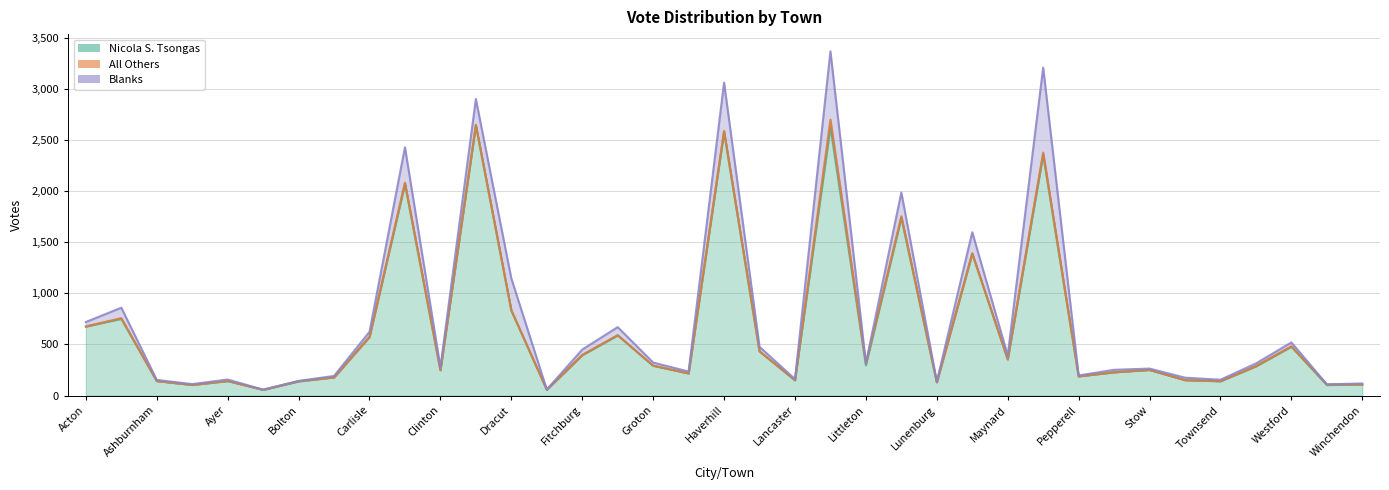

What value does the Blanks series have at Lawrence, to the nearest 50?

650